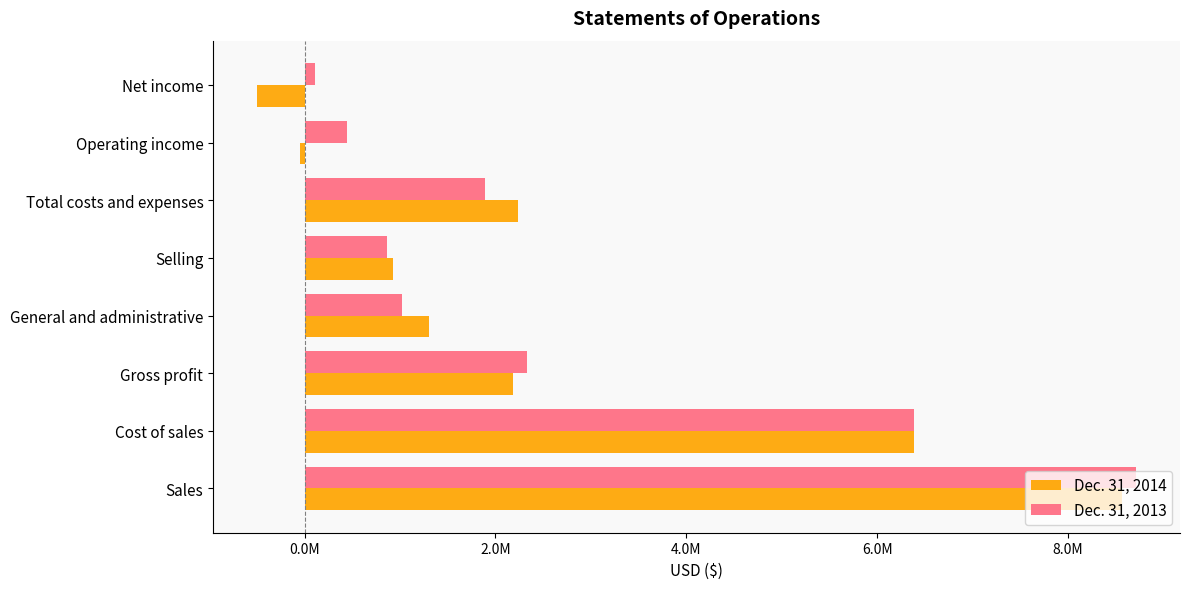

What are all the series names shown in the legend?

Dec. 31, 2014, Dec. 31, 2013